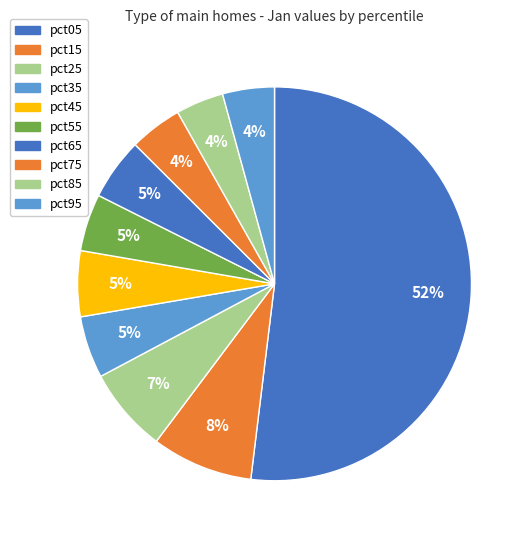

What is the largest slice in the pie chart?

pct05